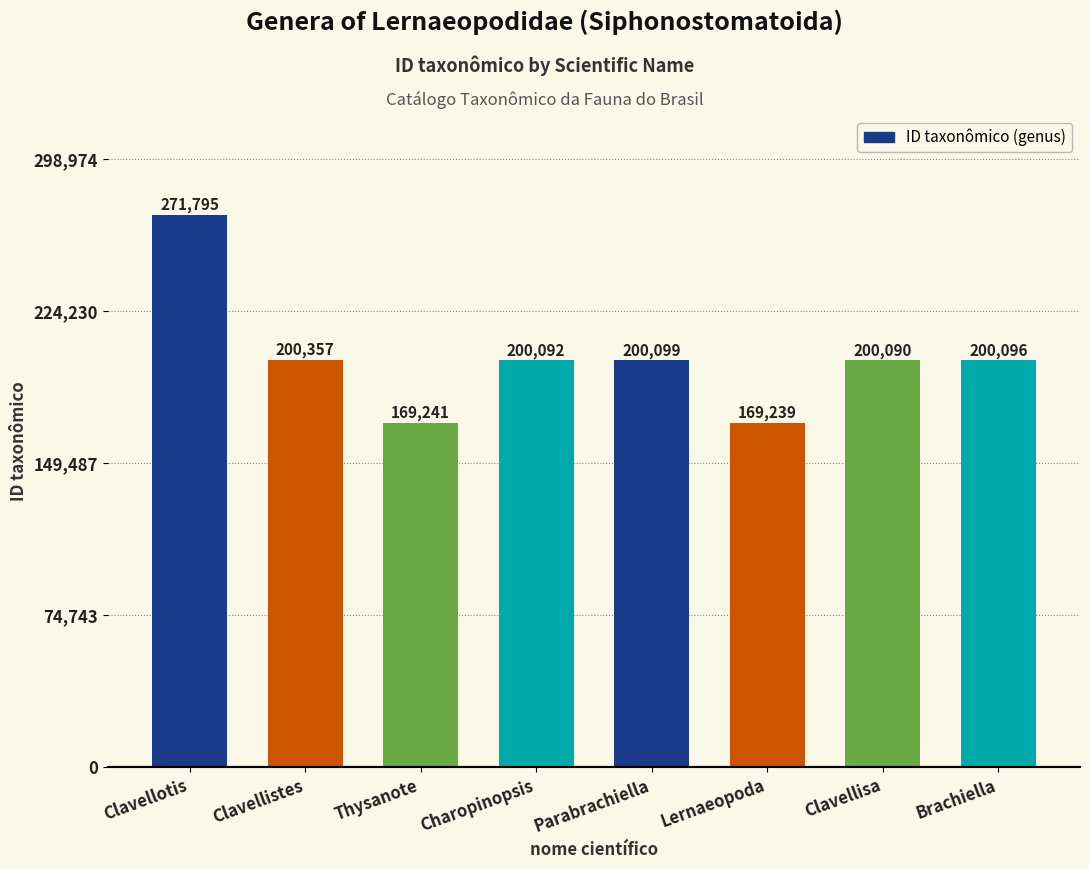

What is the ratio of the value at Charopinopsis to the value at Lernaeopoda?

1.2